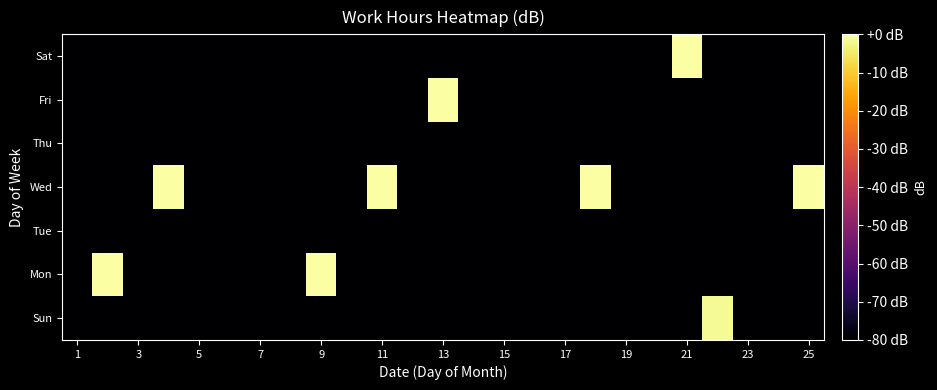

Reading right to left, extract all data points from this chart.

Sun: -80.0	-80.0	-80.0	-1.5	-80.0	-80.0	-80.0	-80.0	-80.0	-80.0	-80.0	-80.0	-80.0	-80.0	-80.0	-80.0	-80.0	-80.0	-80.0	-80.0	-80.0	-80.0	-80.0	-80.0	-80.0
Mon: -80.0	-80.0	-80.0	-80.0	-80.0	-80.0	-80.0	-80.0	-80.0	-80.0	-80.0	-80.0	-80.0	-80.0	-80.0	-80.0	-0.2	-80.0	-80.0	-80.0	-80.0	-80.0	-80.0	-0.1	-80.0
Tue: -80.0	-80.0	-80.0	-80.0	-80.0	-80.0	-80.0	-80.0	-80.0	-80.0	-80.0	-80.0	-80.0	-80.0	-80.0	-80.0	-80.0	-80.0	-80.0	-80.0	-80.0	-80.0	-80.0	-80.0	-80.0
Wed: -0.1	-80.0	-80.0	-80.0	-80.0	-80.0	-80.0	-0.1	-80.0	-80.0	-80.0	-80.0	-80.0	-80.0	-0.1	-80.0	-80.0	-80.0	-80.0	-80.0	-80.0	0.0	-80.0	-80.0	-80.0
Thu: -80.0	-80.0	-80.0	-80.0	-80.0	-80.0	-80.0	-80.0	-80.0	-80.0	-80.0	-80.0	-80.0	-80.0	-80.0	-80.0	-80.0	-80.0	-80.0	-80.0	-80.0	-80.0	-80.0	-80.0	-80.0
Fri: -80.0	-80.0	-80.0	-80.0	-80.0	-80.0	-80.0	-80.0	-80.0	-80.0	-80.0	-80.0	-0.1	-80.0	-80.0	-80.0	-80.0	-80.0	-80.0	-80.0	-80.0	-80.0	-80.0	-80.0	-80.0
Sat: -80.0	-80.0	-80.0	-80.0	0.0	-80.0	-80.0	-80.0	-80.0	-80.0	-80.0	-80.0	-80.0	-80.0	-80.0	-80.0	-80.0	-80.0	-80.0	-80.0	-80.0	-80.0	-80.0	-80.0	-80.0